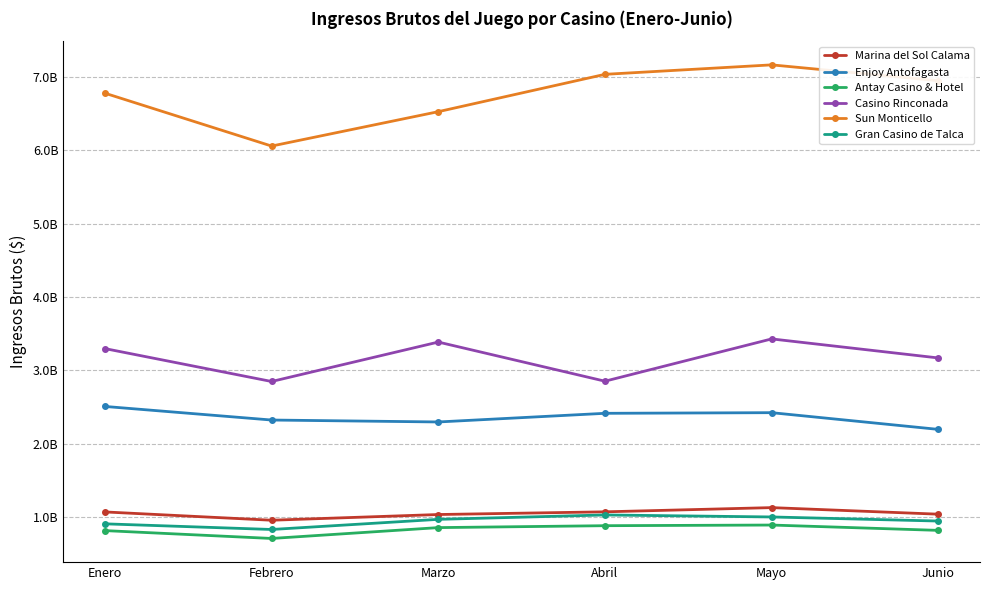

In Gran Casino de Talca, how many points are higher than both neighbors (excluding endpoints)?

1